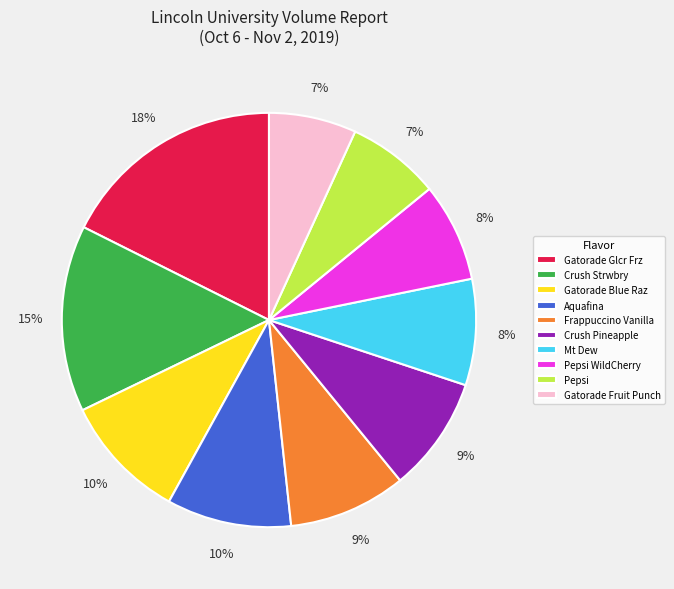

Count the number of slices in the pie.

10